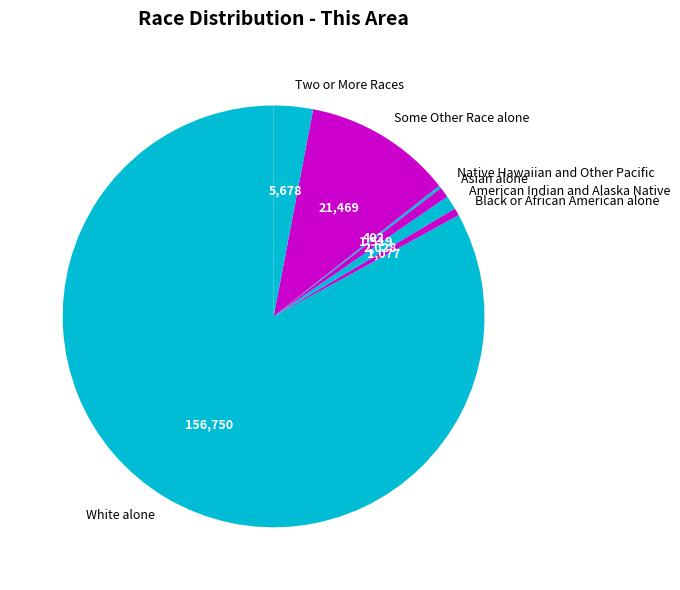

What is the majority slice?

White alone